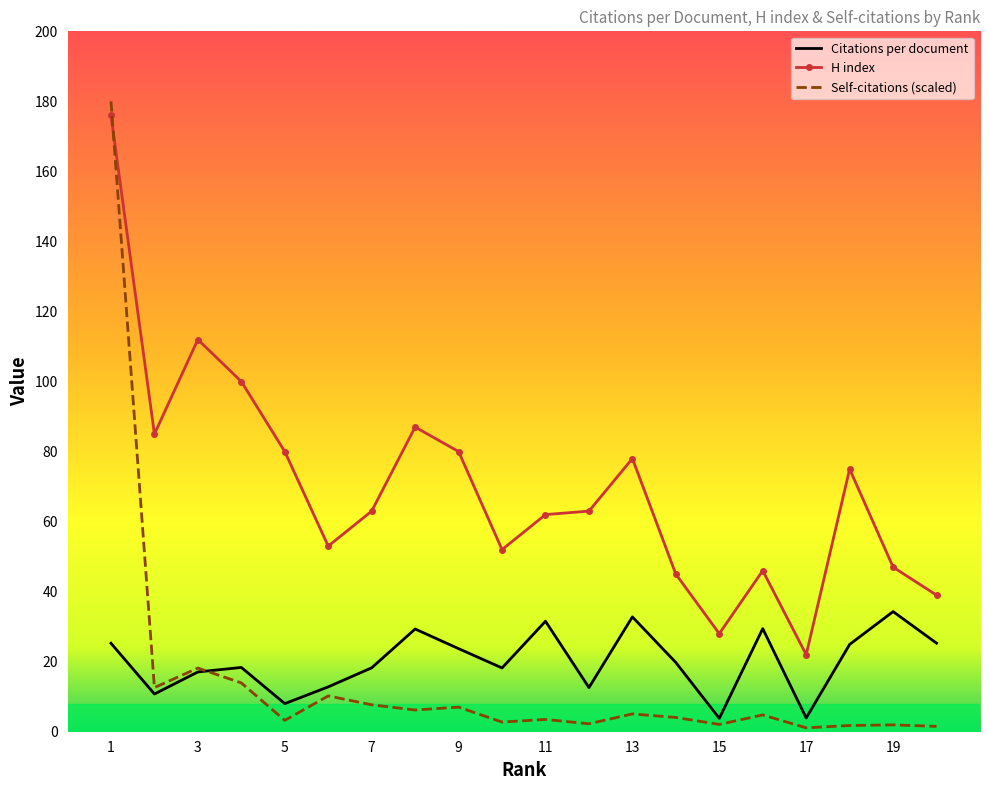

In Self-citations (scaled), how many points are lower than both neighbors (excluding endpoints)?

7